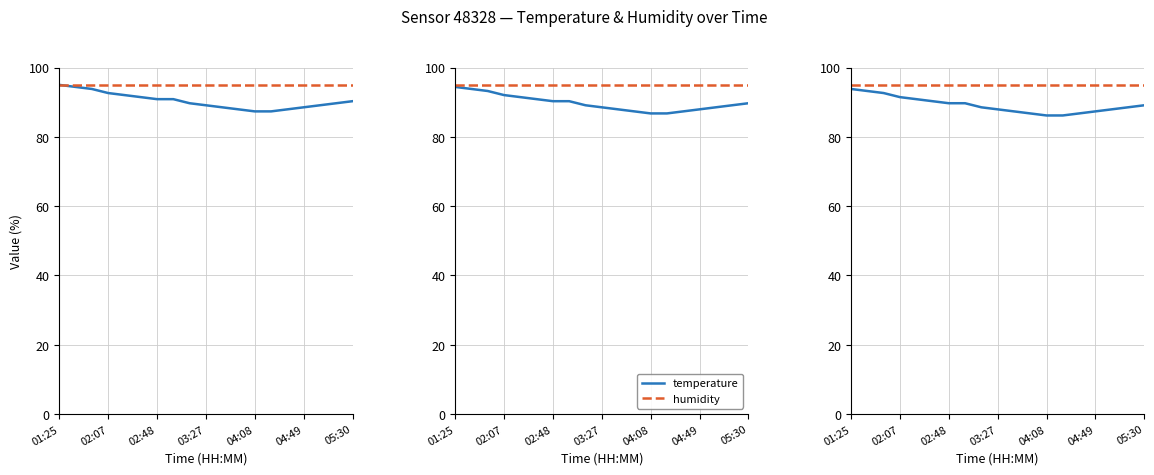

At which label does temperature first exceed 88?

01:25